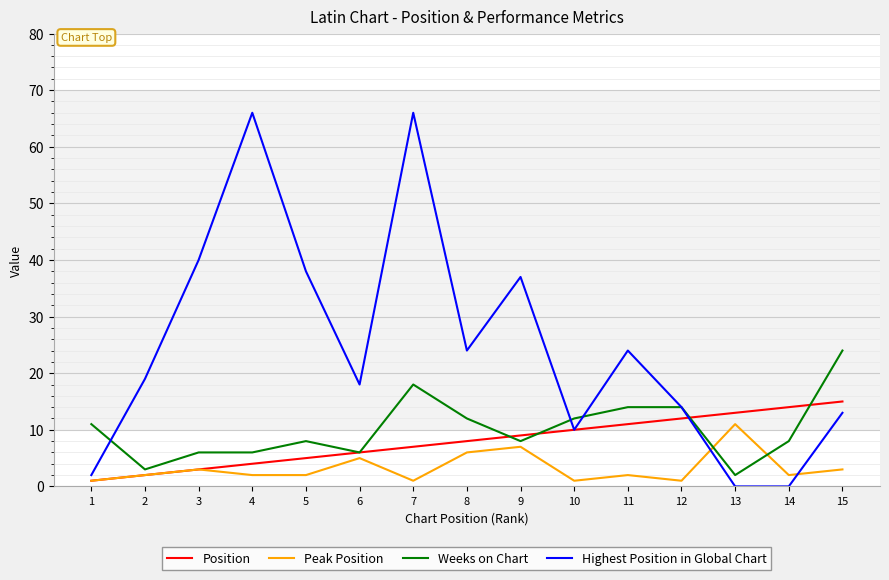

Is it true that Highest Position in Global Chart equals 66 at 7?

True